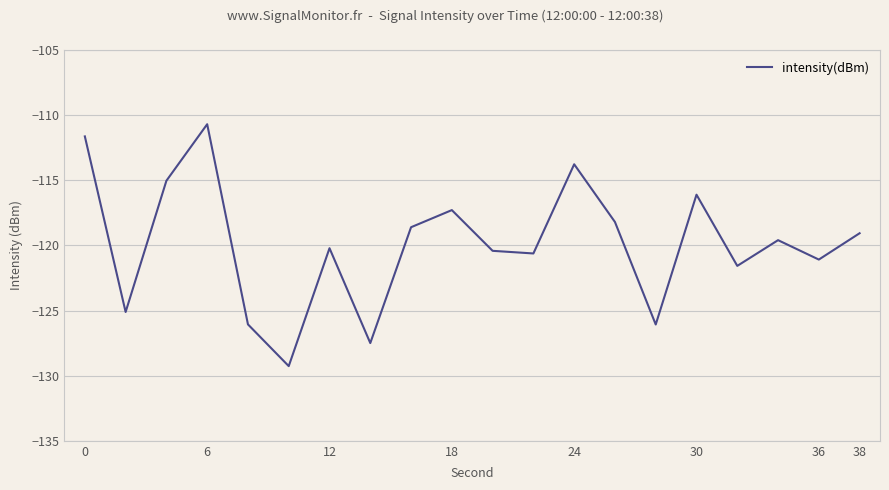

What is the maximum value shown in the chart?

-110.7